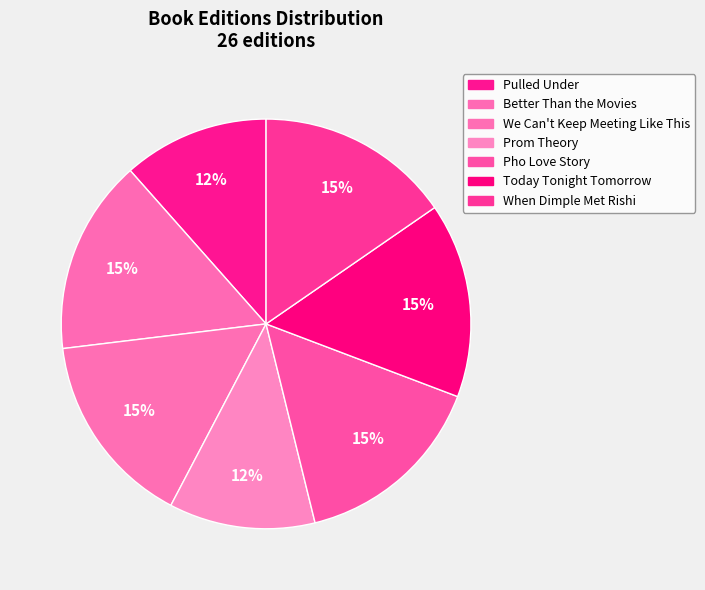

What percentage is the We Can't Keep Meeting Like This slice, to the nearest percent?

15%